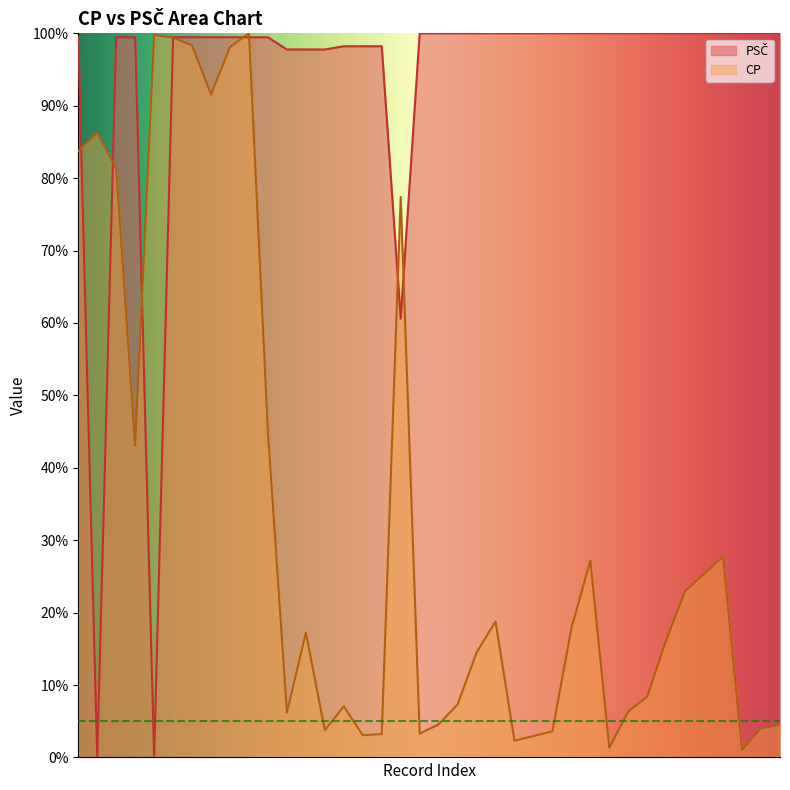

What is the sum of the PSČ values at 1823 and 156?

199.5